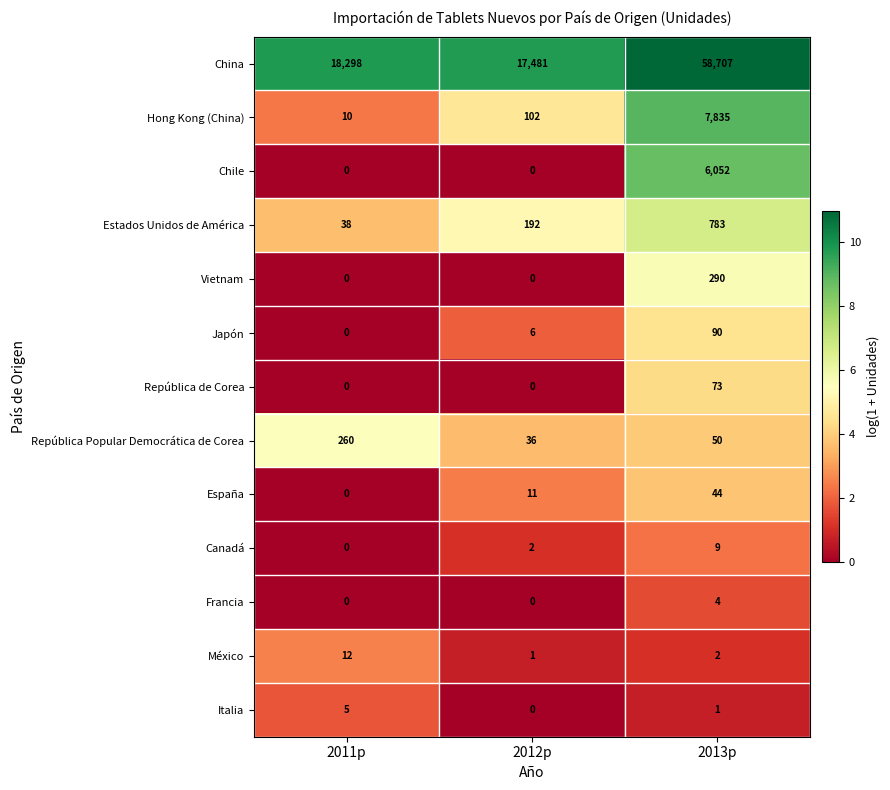

What is the total value across all series at 2012p?

17831